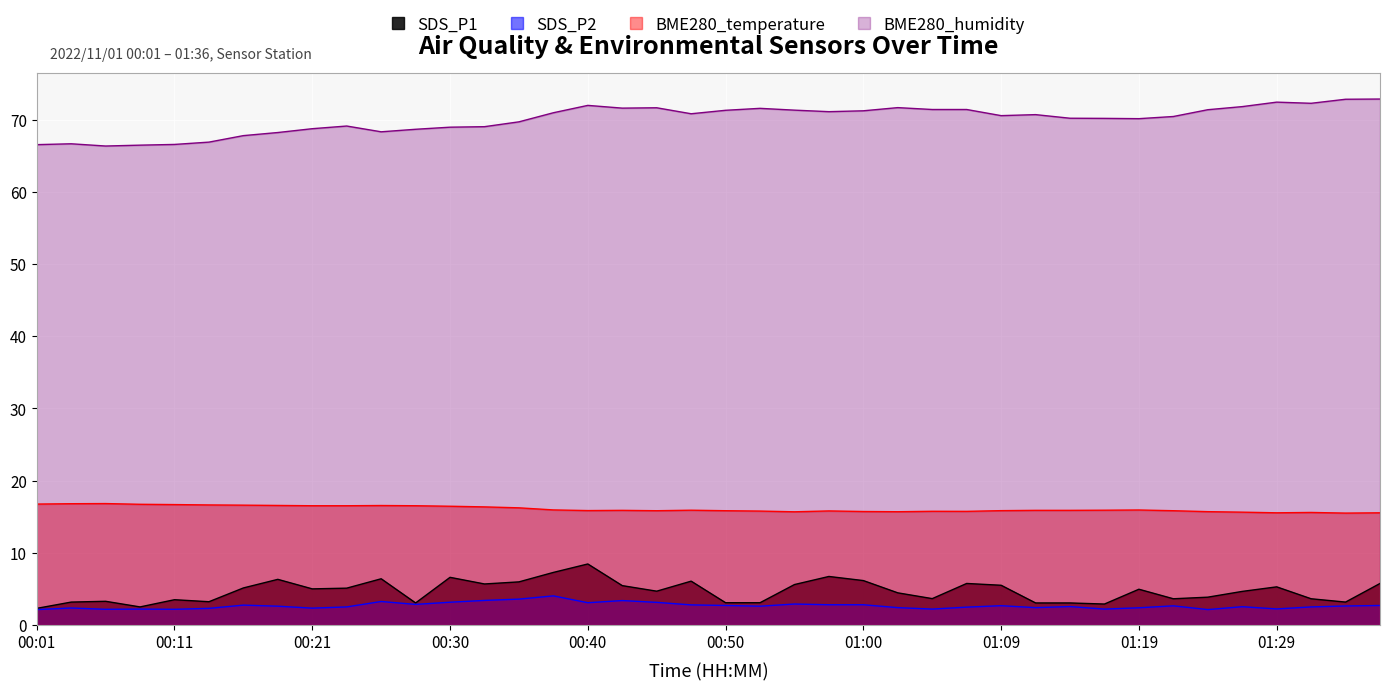

True or false: SDS_P1 and SDS_P2 cross at least once.

False